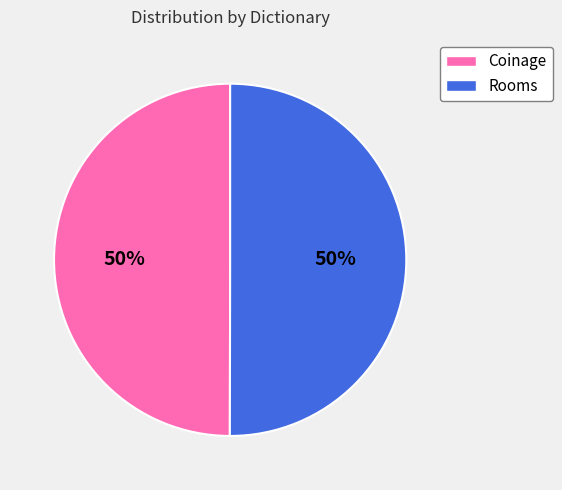

Approximately how many times larger is the value at Rooms compared to Coinage?

1.0